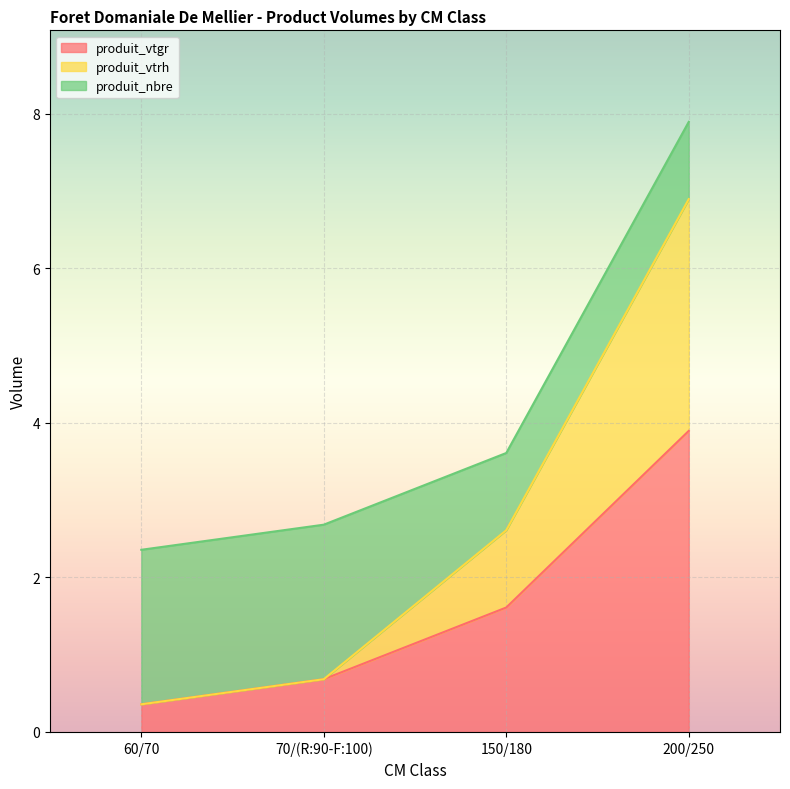

Does the chart display data point markers on the line(s)?

No